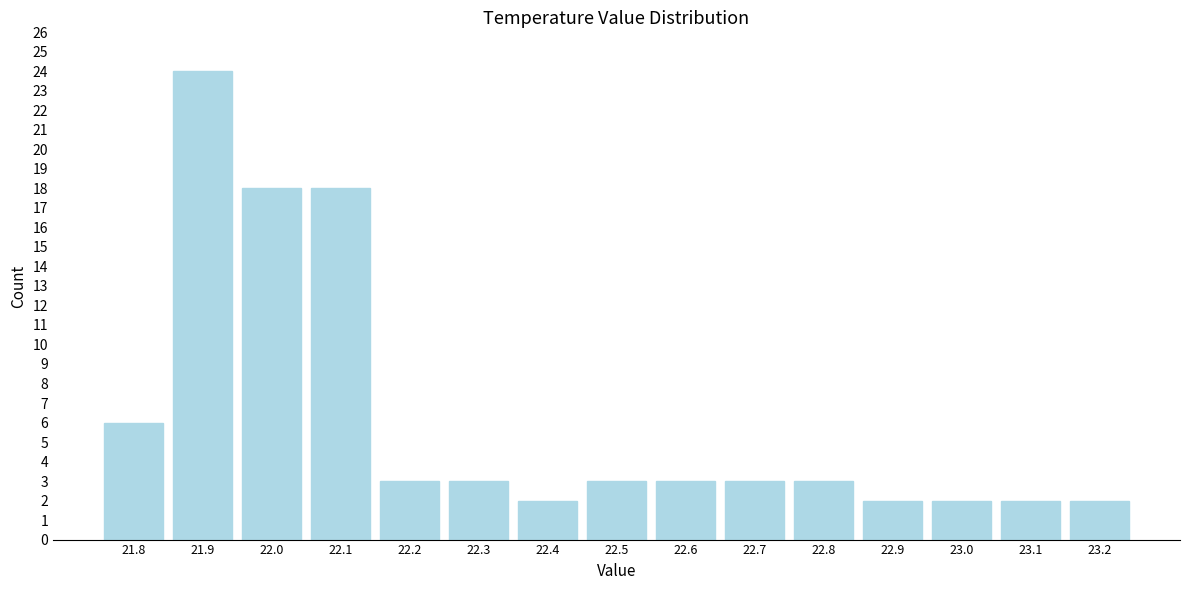

How tall is the bar that spans 22.95 to 23.05 on the x-axis? The values are not printed on the chart, so give them approximately, as read against the axis.

2